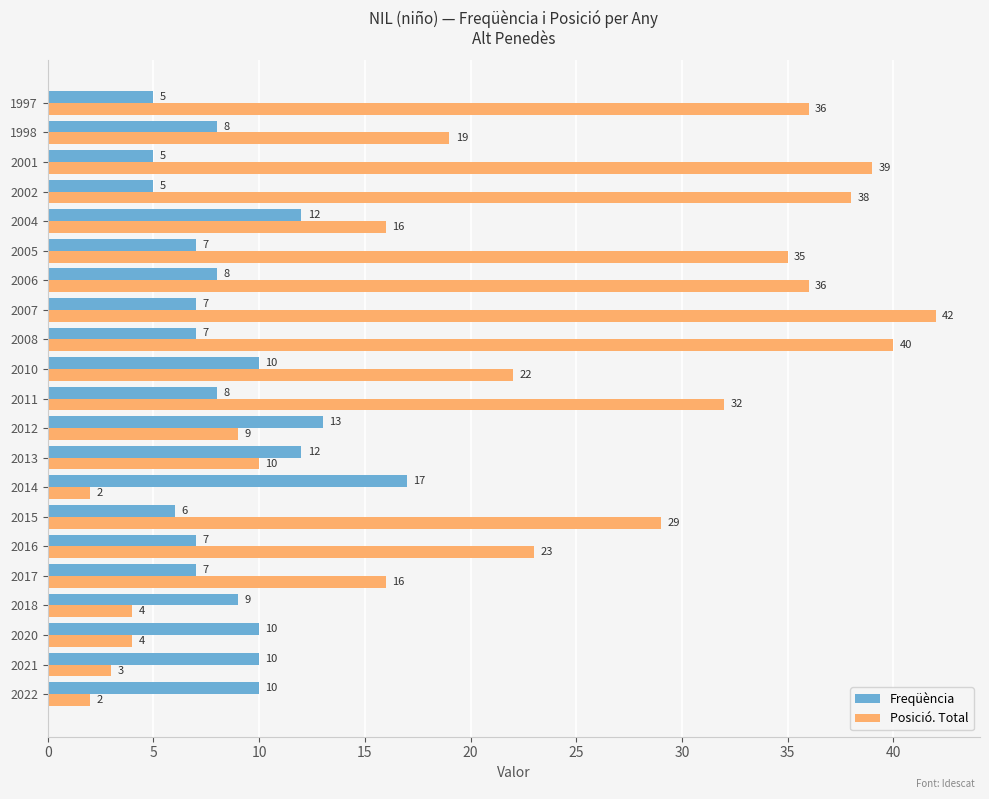

What is the difference between the second highest and minimum values in the Posició. Total series?

38